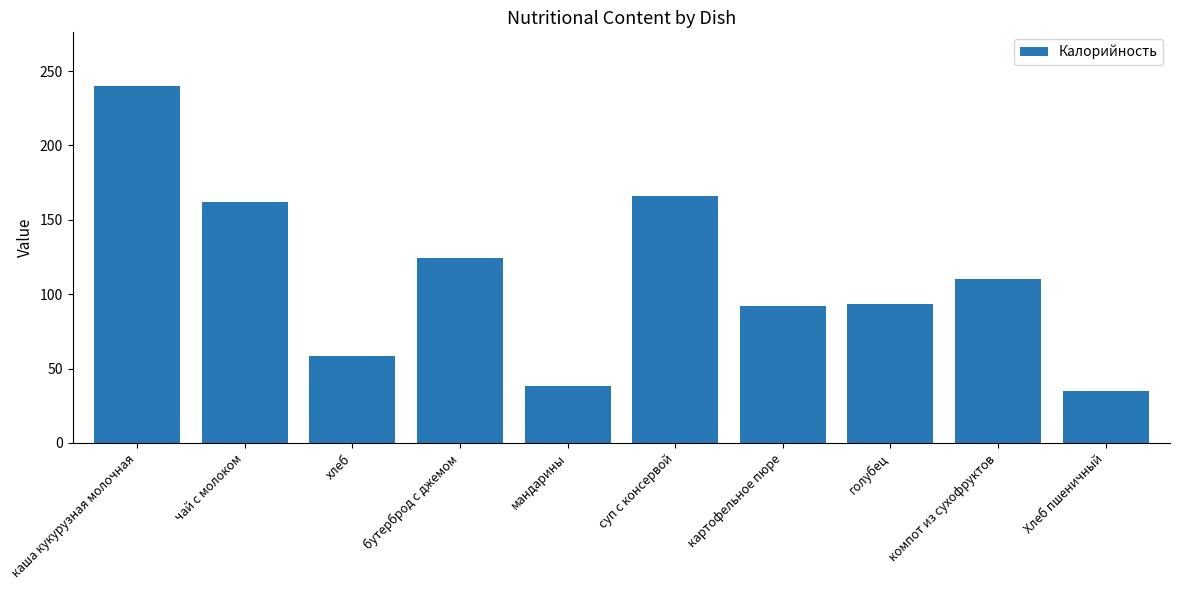

What position from the left is голубец?

8